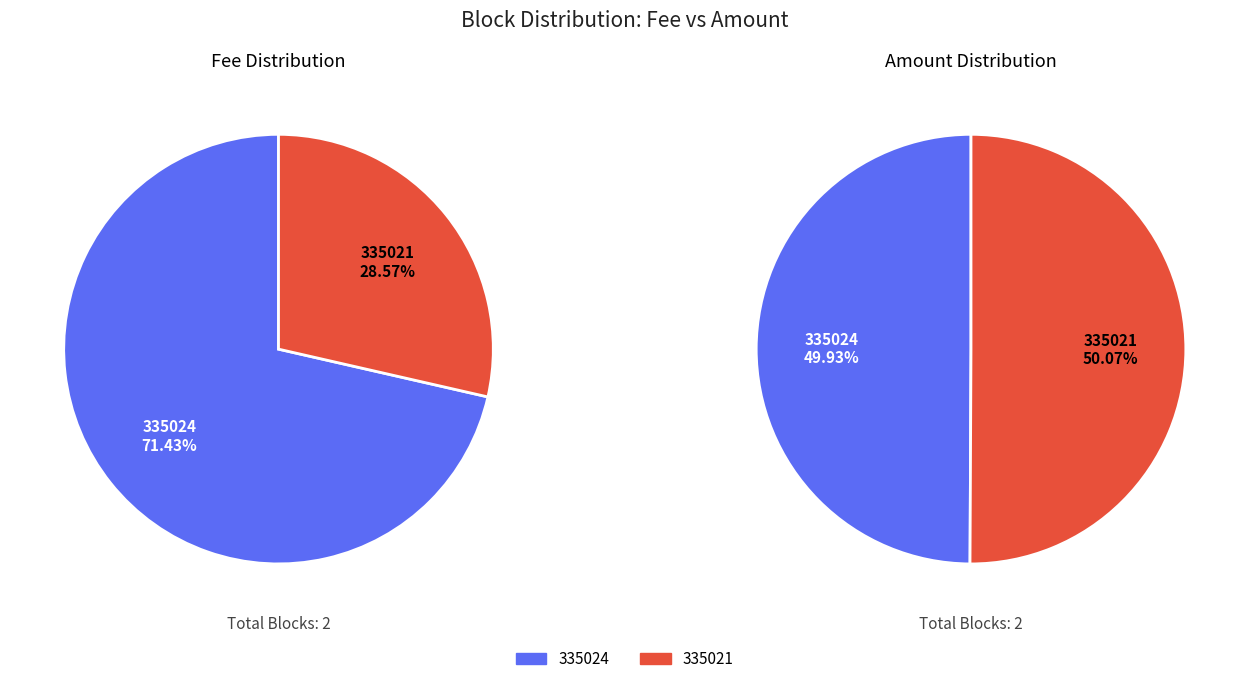

To the nearest percent, what portion does 335021 represent?

50%